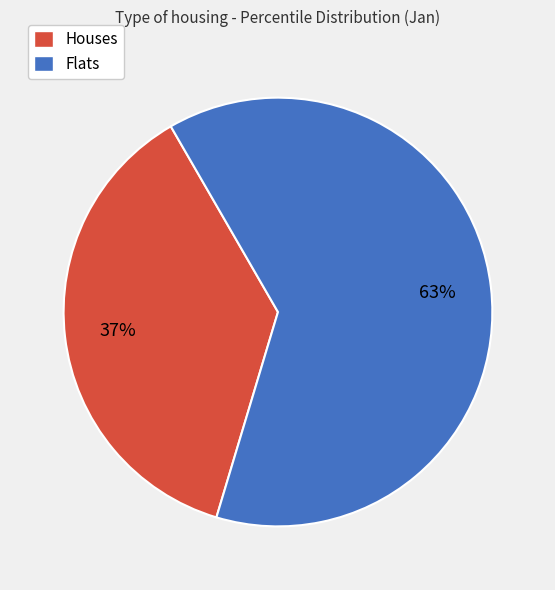

True or false: Flats accounts for 63% of the total.

True